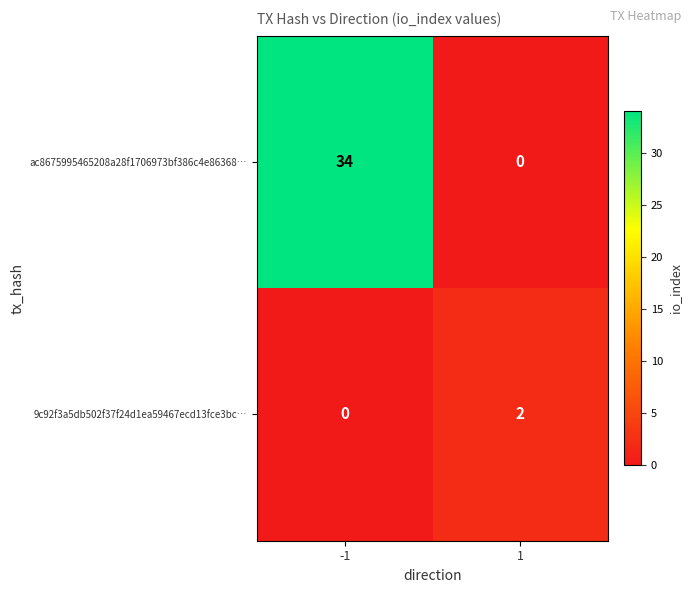

Count the number of data series in this chart.

2